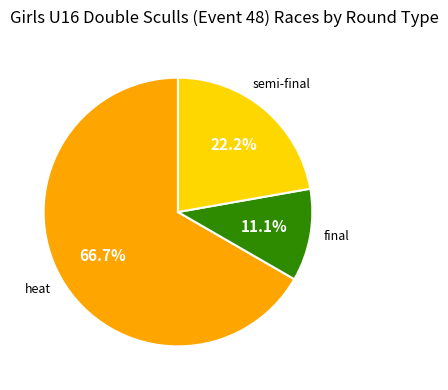

Combined, what portion of the pie is heat and semi-final?

88.9%